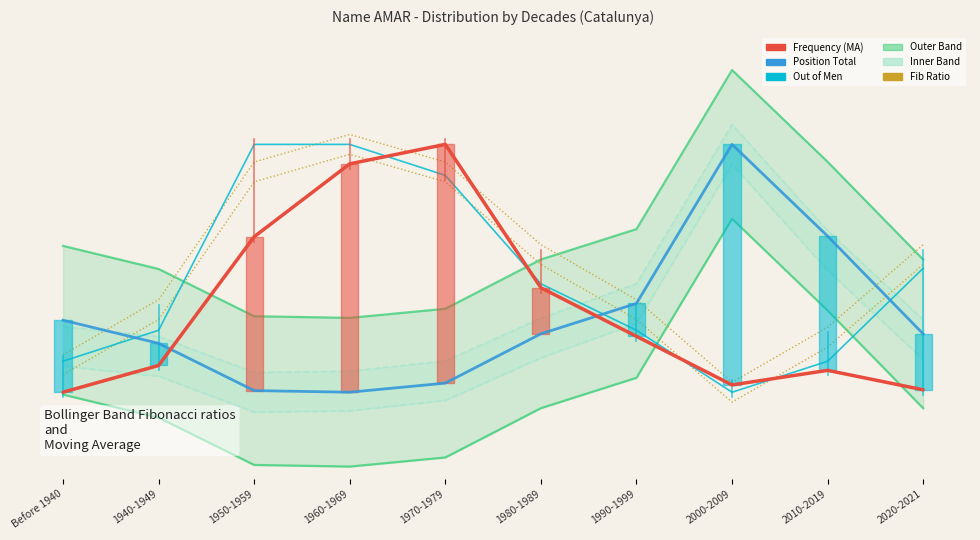

Is it true that Out of Total (permille) equals 0.1 at 2010-2019?

False